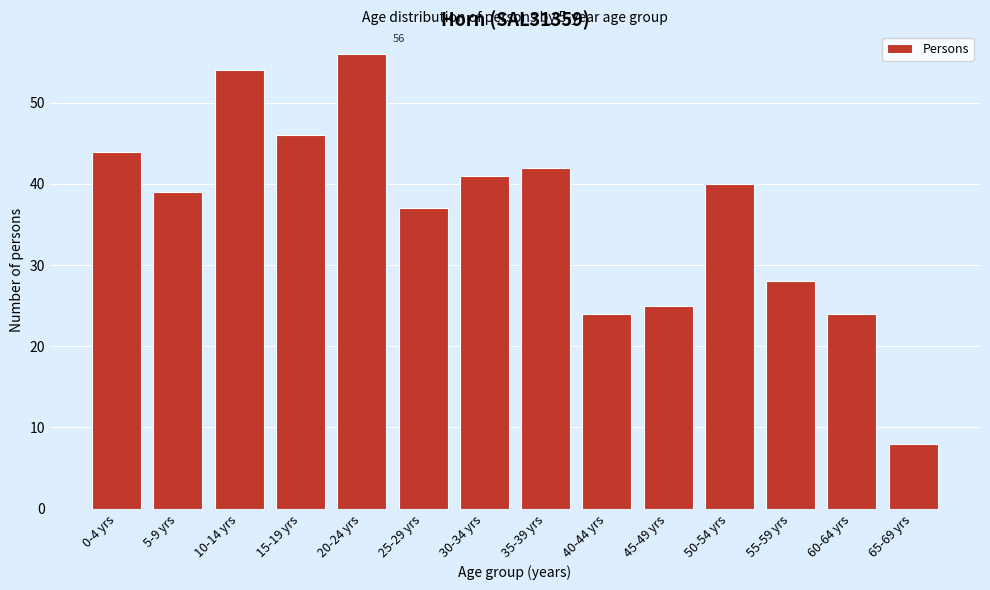

Reading left to right, list all the values displayed in this chart.

44	39	54	46	56	37	41	42	24	25	40	28	24	8